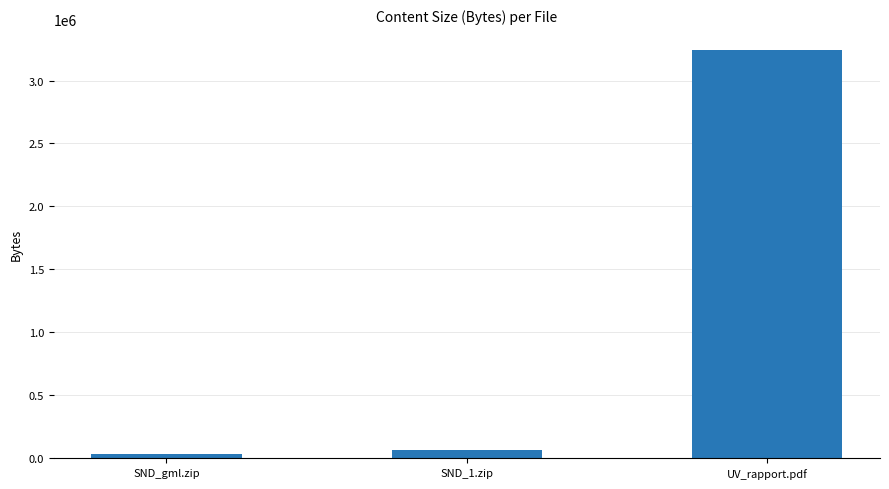

Which has a higher value, UV_rapport.pdf or SND_1.zip?

UV_rapport.pdf